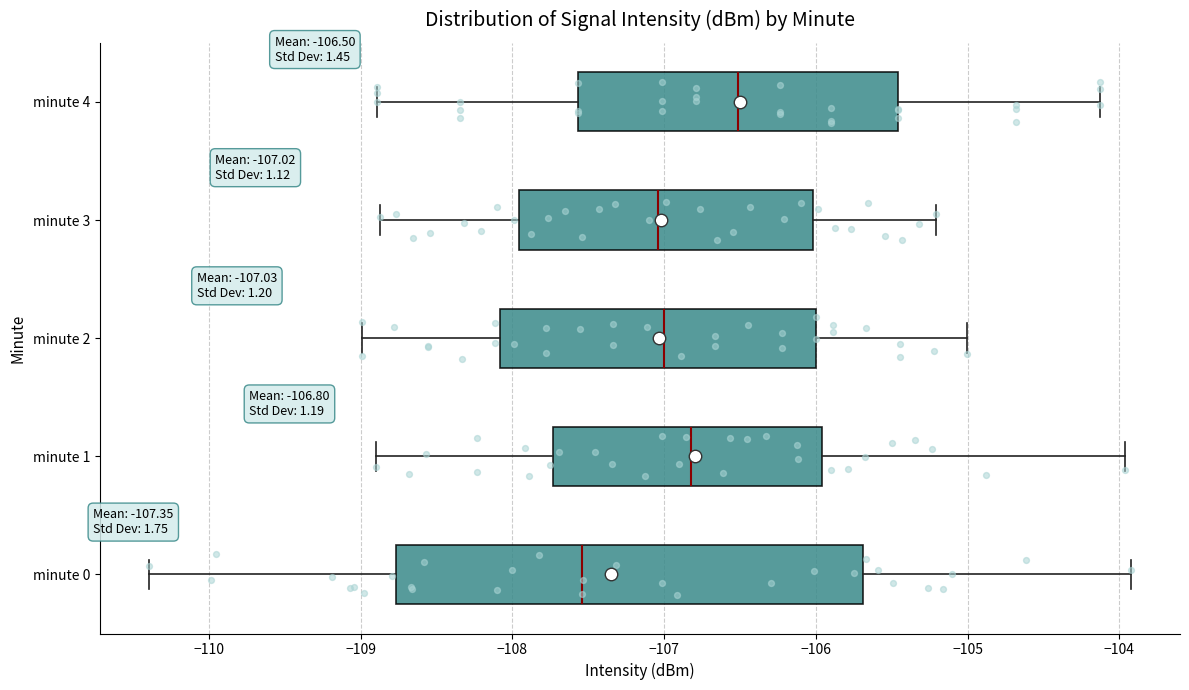

Comparing the boxes themselves (not the whiskers), which one is the widest?

minute 0